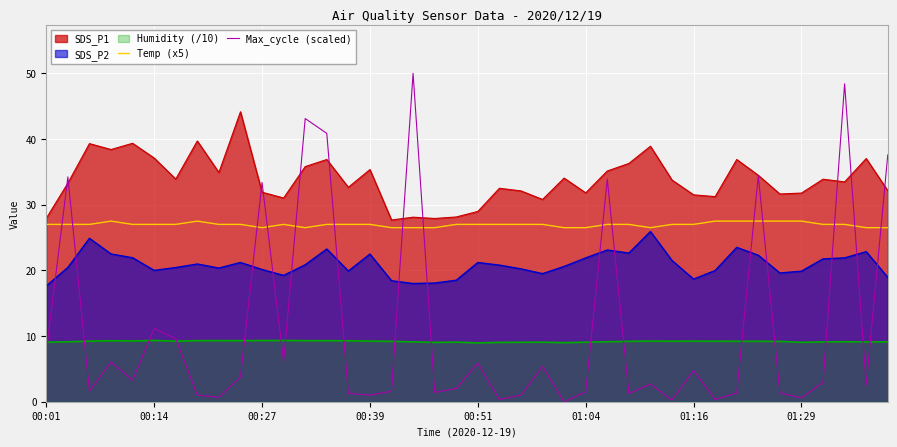

Which series has the widest spread of values?

Max_cycle (scaled)